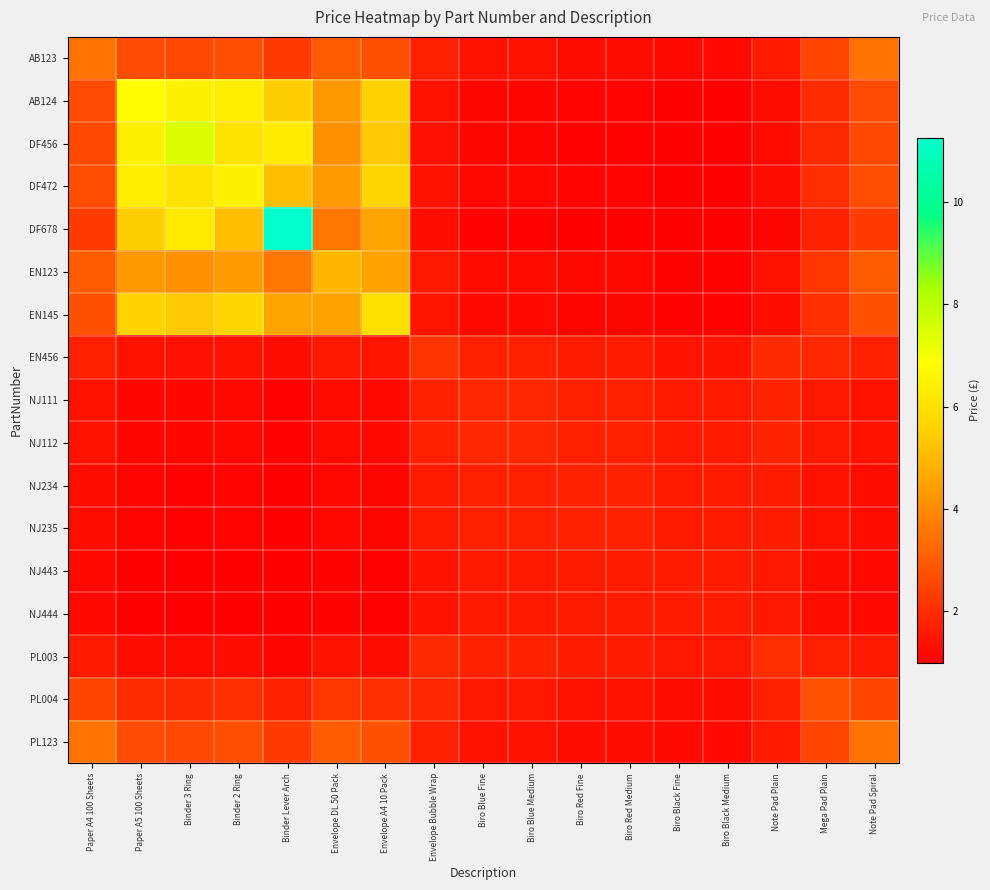

What is the difference between the highest and lowest values at Note Pad Plain?

0.8